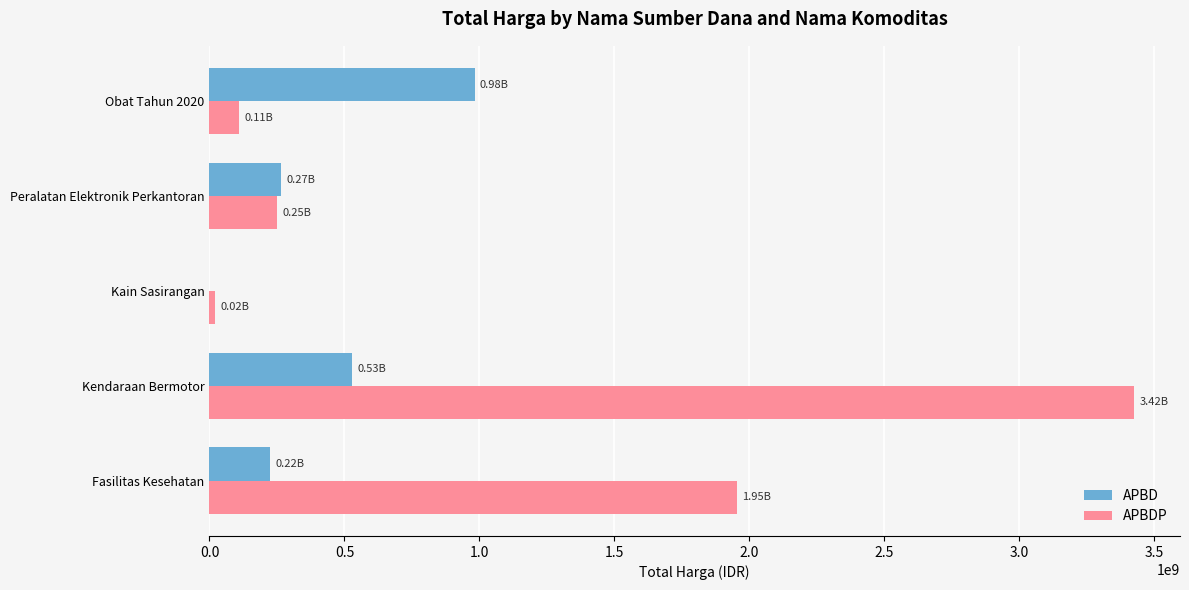

How many positive values does the APBD series have?

4